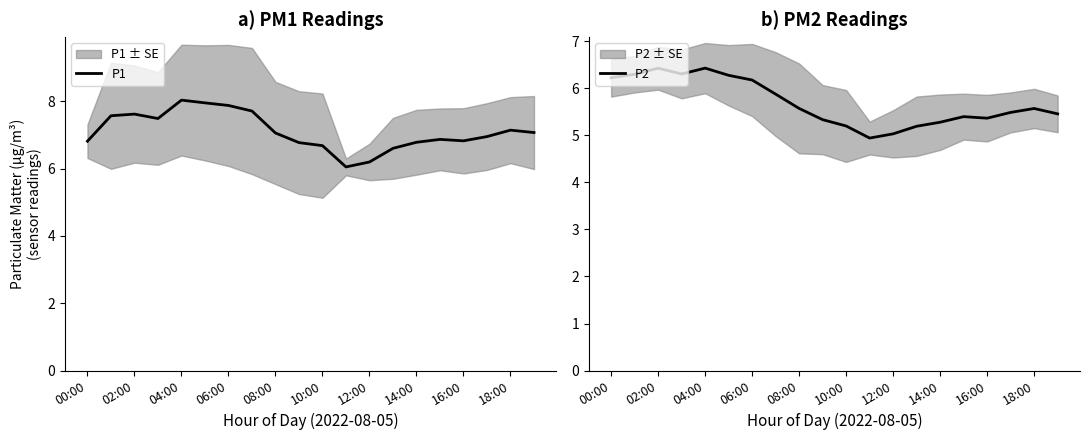

What is the sum of all P1 values?

142.1